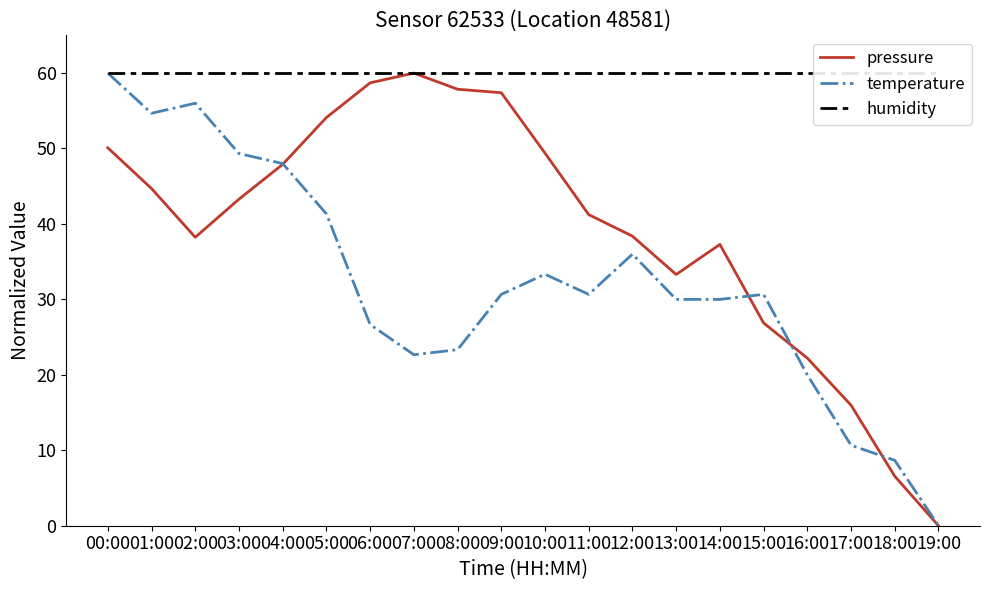

At which category does temperature reach its first local peak?

02:00